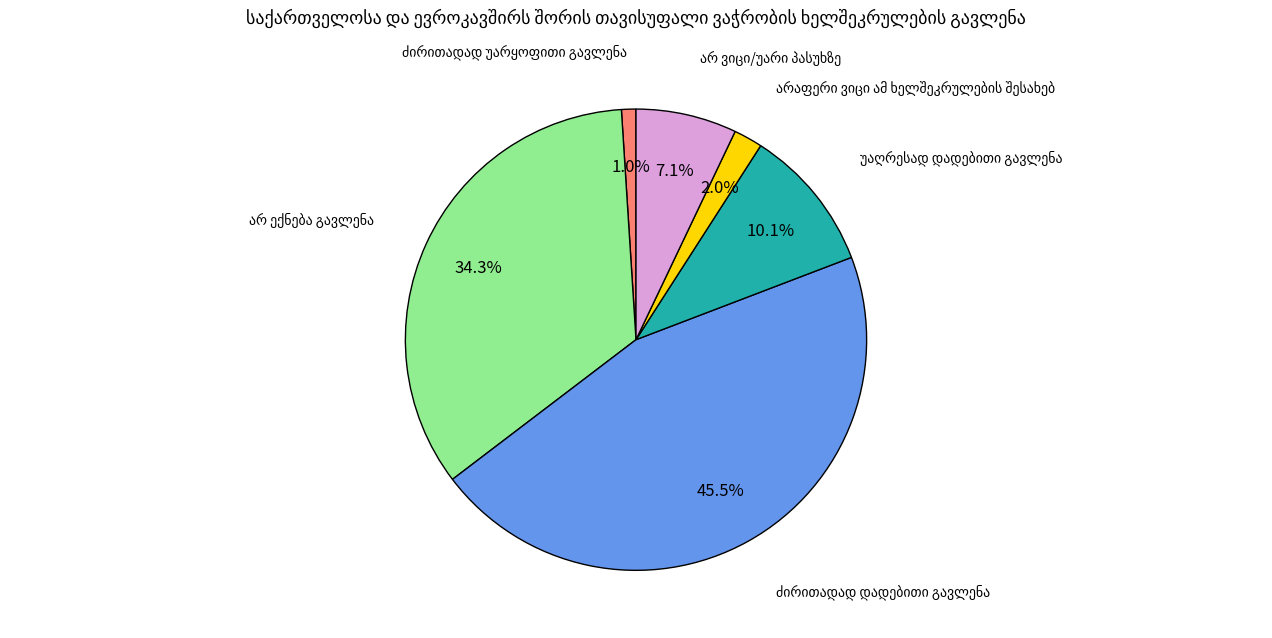

Is there a majority slice in this chart?

No